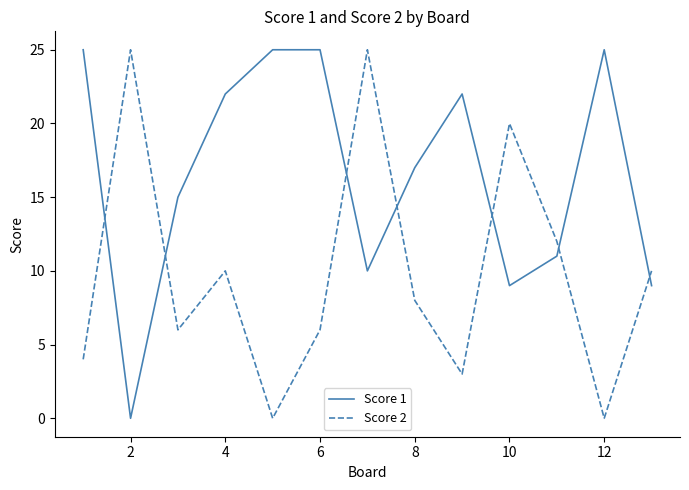

How many intersections are there between Score 1 and Score 2?

7